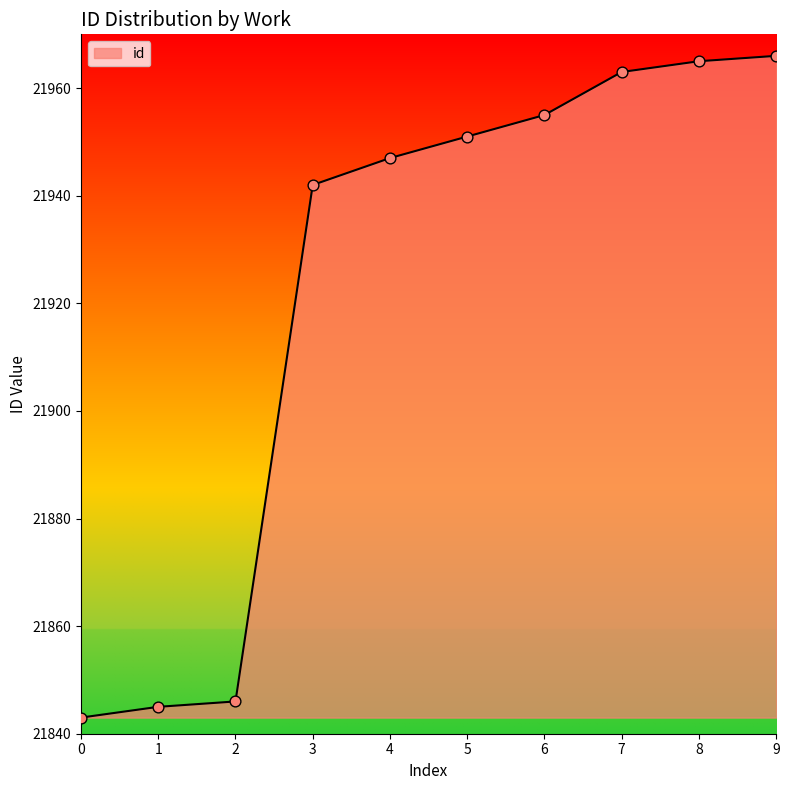

Which has a higher value, 3 or 7?

7